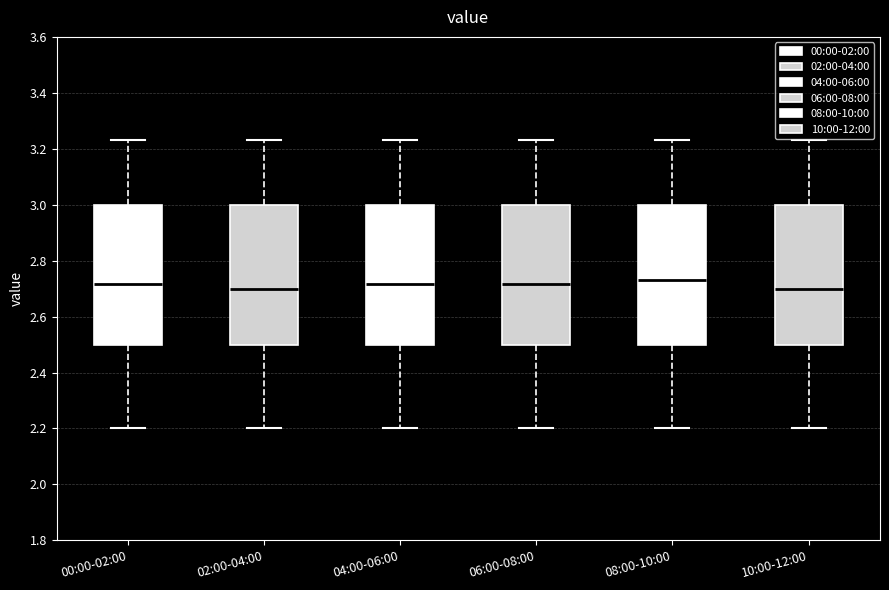

Where does the median line of the box for 10:00-12:00 sit on the y-axis? The values are not printed on the chart, so give them approximately, as read against the axis.

2.70